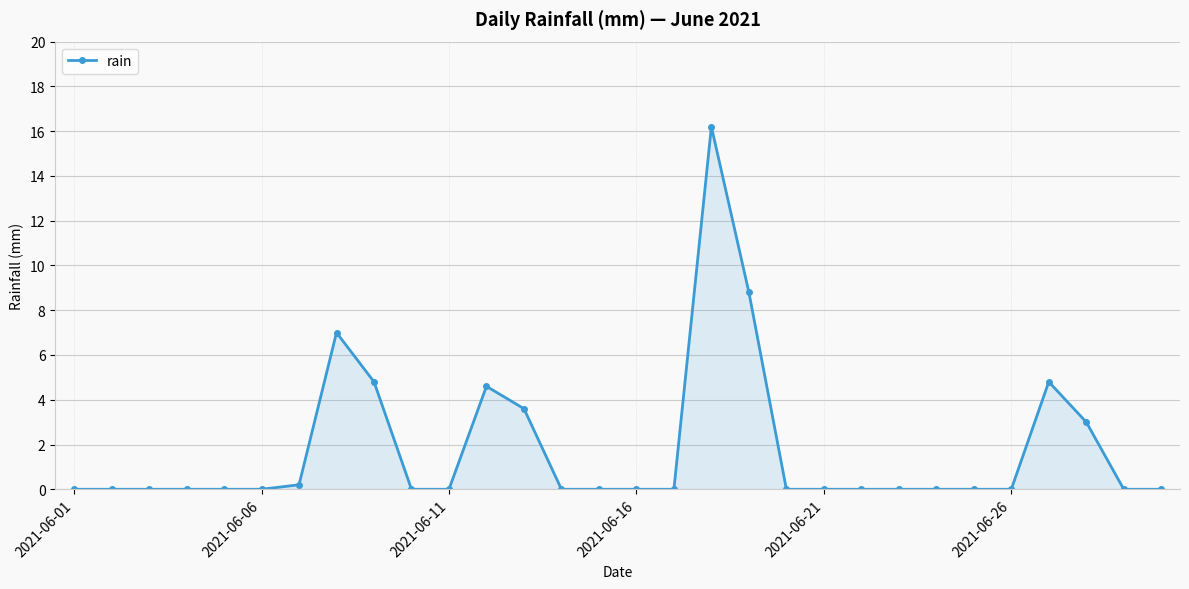

What is the greatest value displayed?

16.2